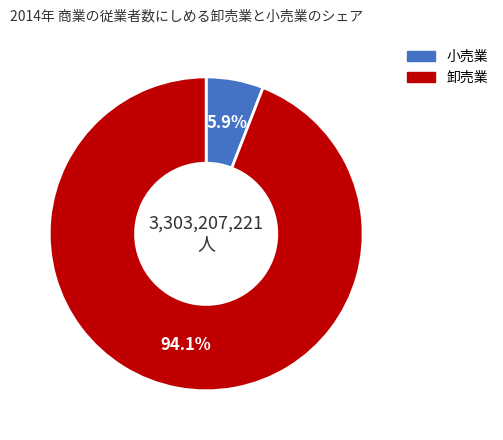

Does any single category account for the majority?

Yes